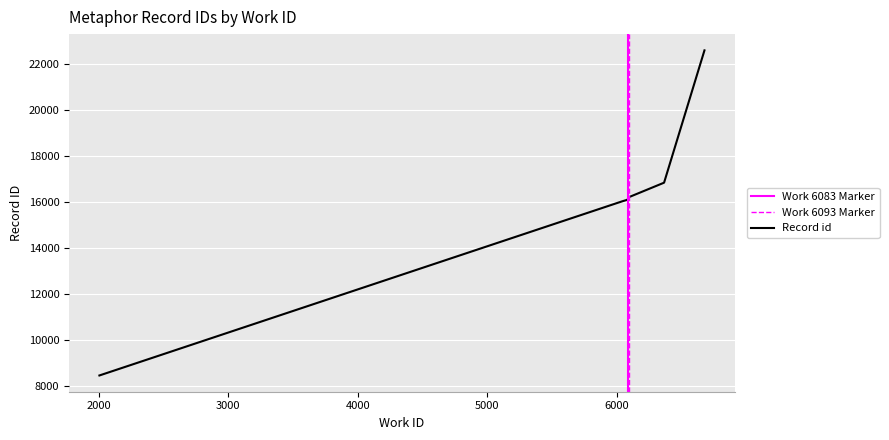

What is the value of the 1st point from the left?

8469